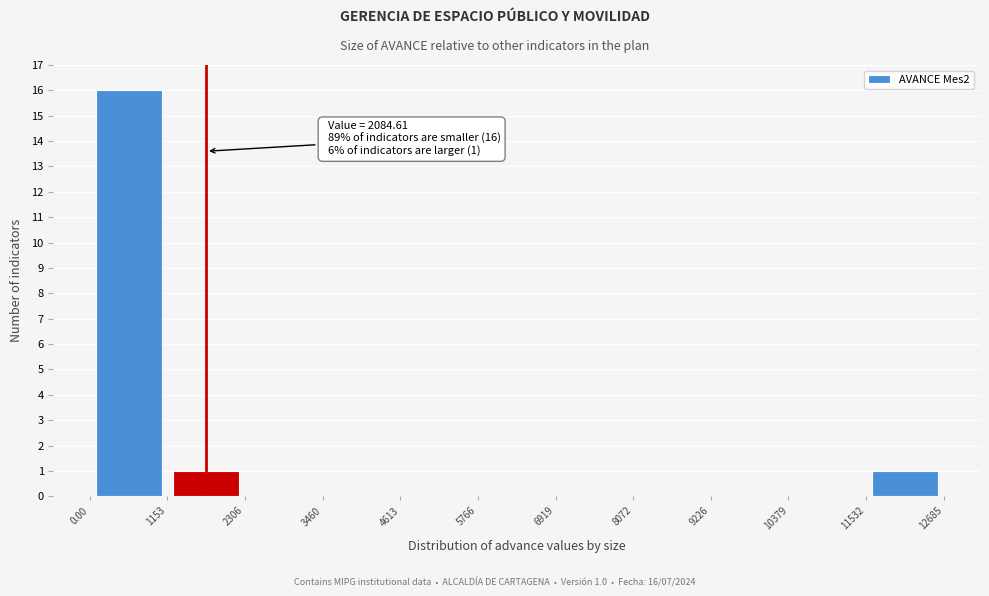

Over which range of the x-axis is the bar tallest?

0.00 to 1153